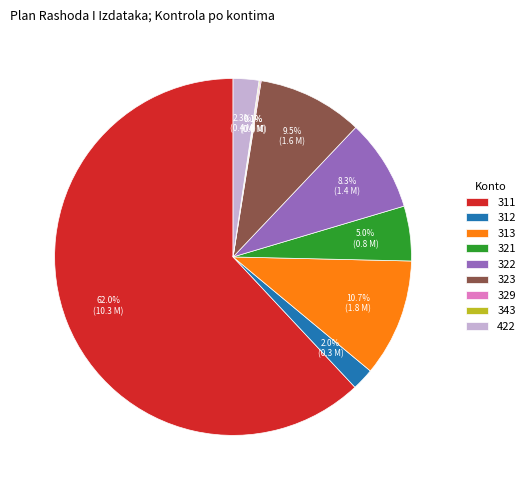

To the nearest percent, what is the difference between the largest and smallest slice percentages?

62%